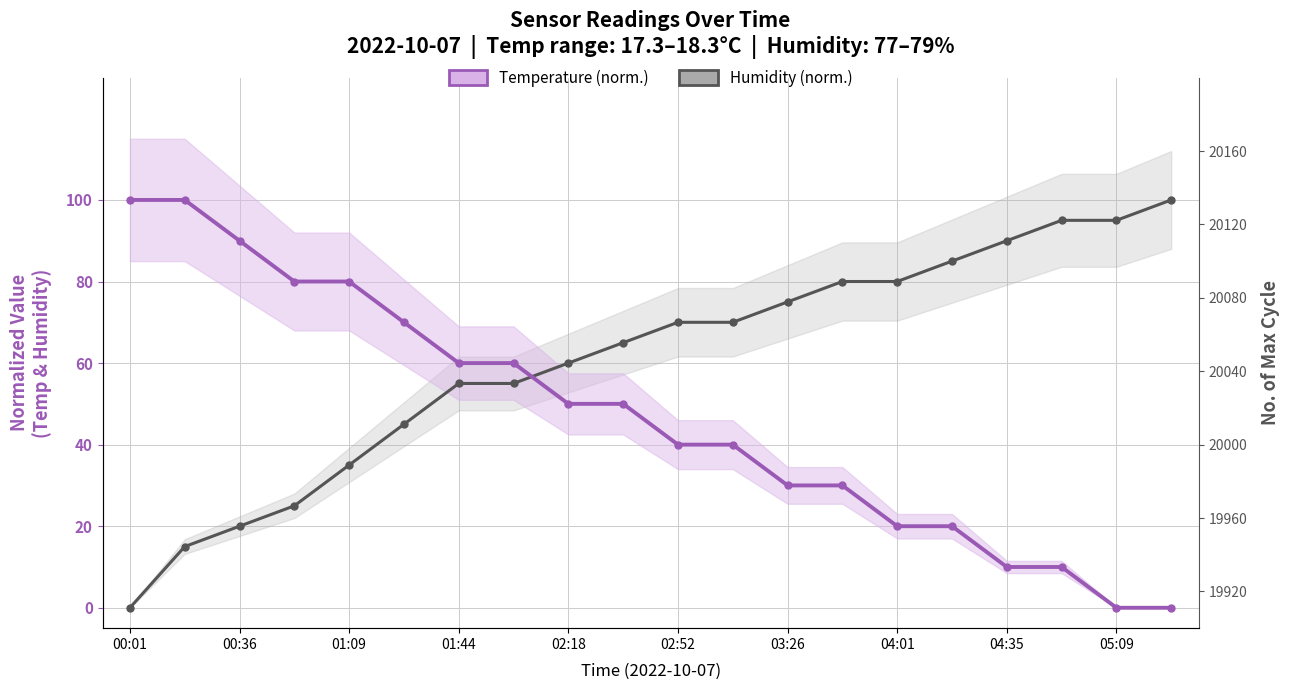

How many intersections are there between Temperature (norm.) and Humidity (norm.)?

1